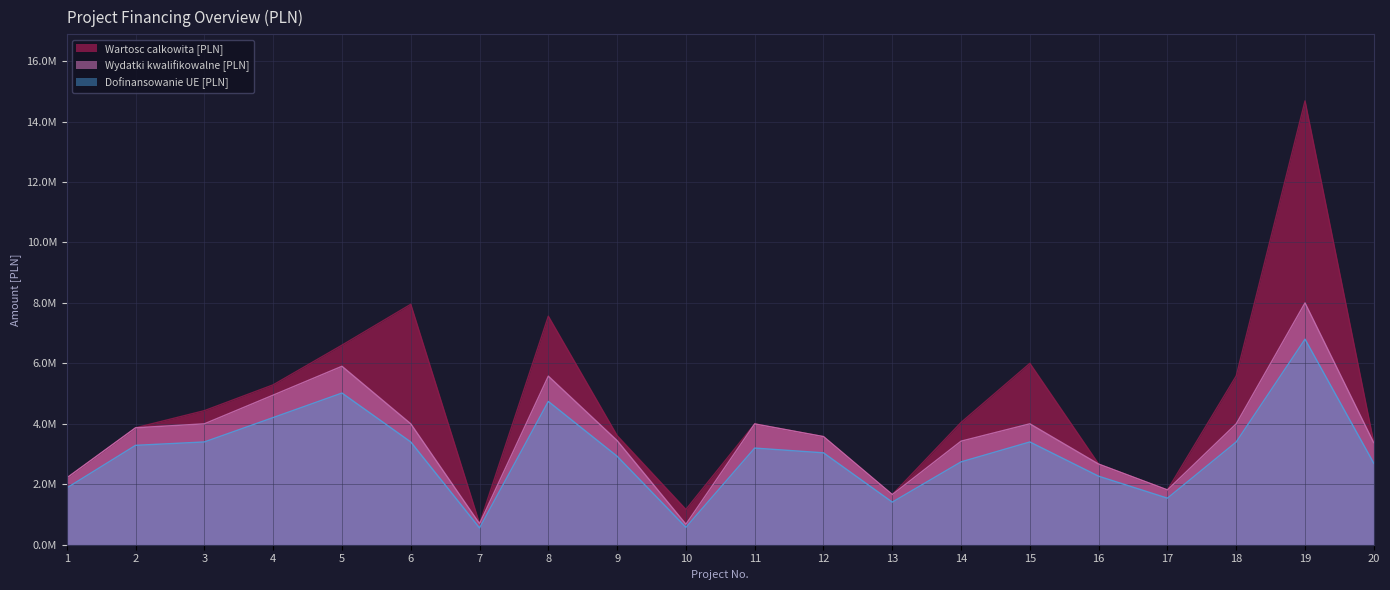

Reading right to left, transcribe all the data shown in this chart.

Wartosc calkowita [PLN]: 3366061.2	14683173.5	5585369.4	1812272.3	2666760.0	6000000.0	4045000.0	1658209.0	3576817.6	3996534.5	1166957.0	3610218.5	7559755.7	695698.0	7954218.0	6602167.0	5289442.5	4435556.0	3868144.6	2209763.0
Wydatki kwalifikowalne [PLN]: 3366061.2	8000000.0	3999682.8	1812272.3	2666760.0	4000000.0	3426199.2	1658209.0	3576817.6	3996534.5	678357.0	3444393.5	5576859.5	695698.0	4000000.0	5903567.0	4949568.0	4000000.0	3868144.6	2209763.0
Dofinansowanie UE [PLN]: 2692849.0	6800000.0	3399730.4	1540431.5	2266746.0	3400000.0	2740959.4	1409477.7	3040295.0	3197227.6	576603.4	2927734.4	4740330.6	556558.4	3400000.0	5018032.0	4207132.8	3400000.0	3287922.9	1878298.6